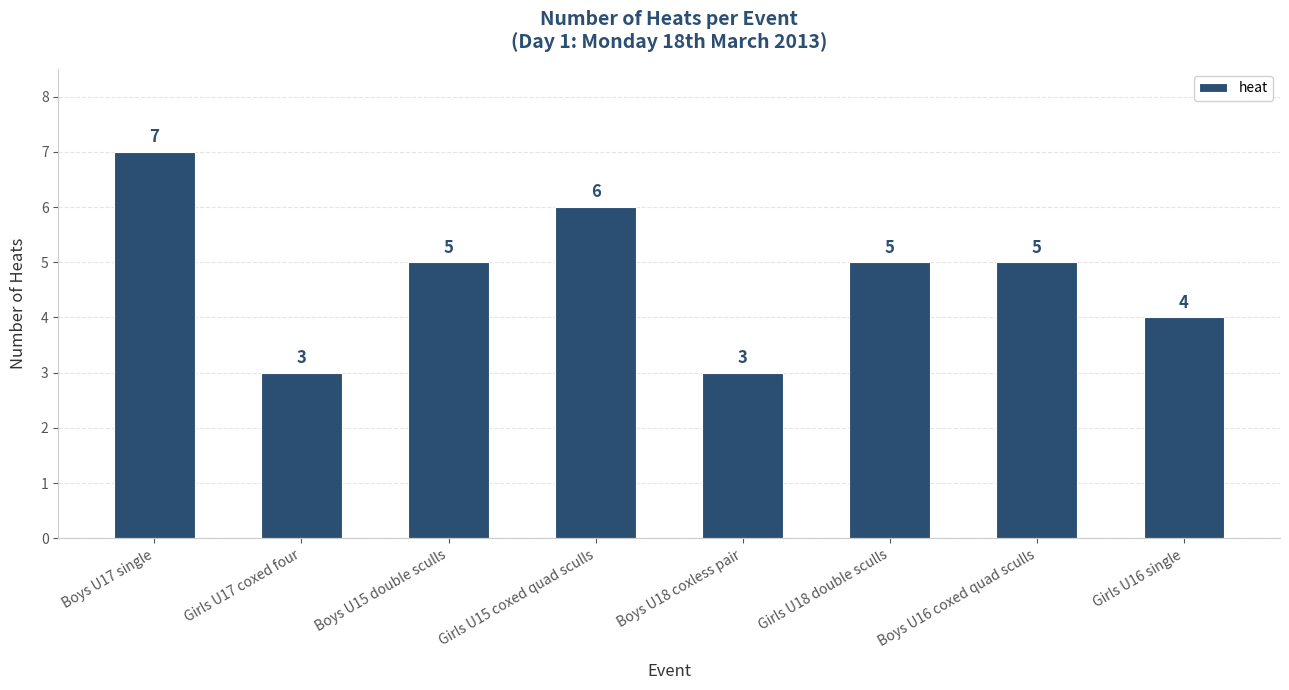

How many values are between 4 and 6?

5